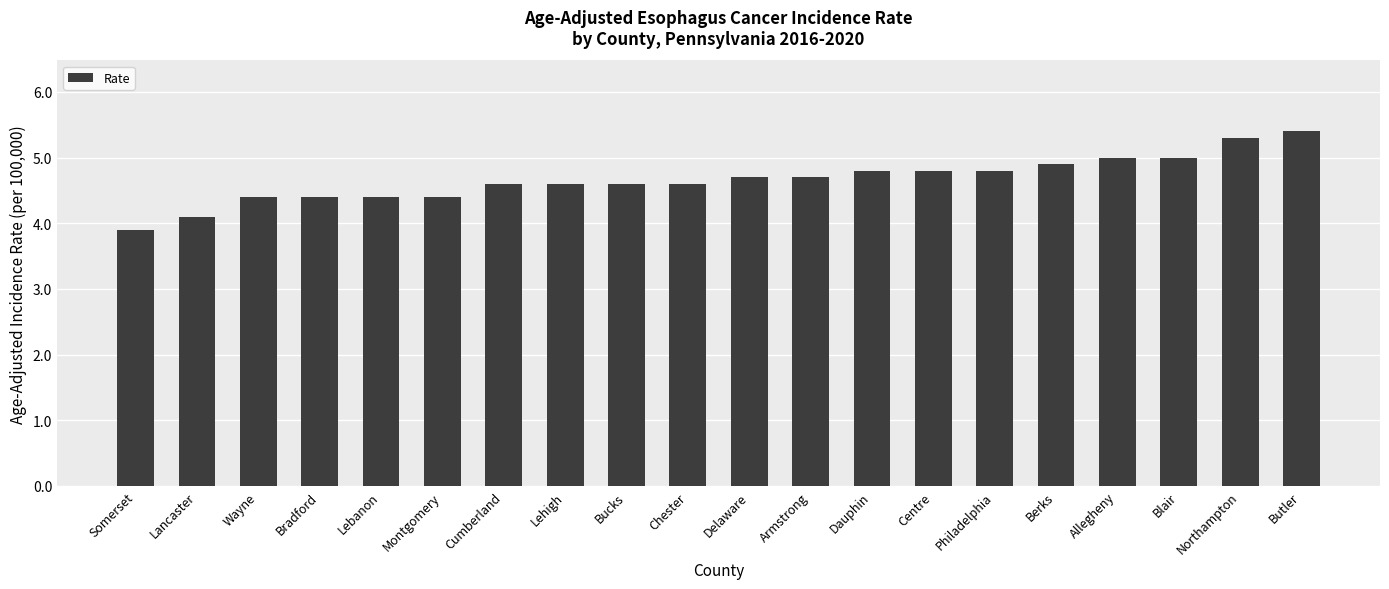

How many bars are there in total?

20